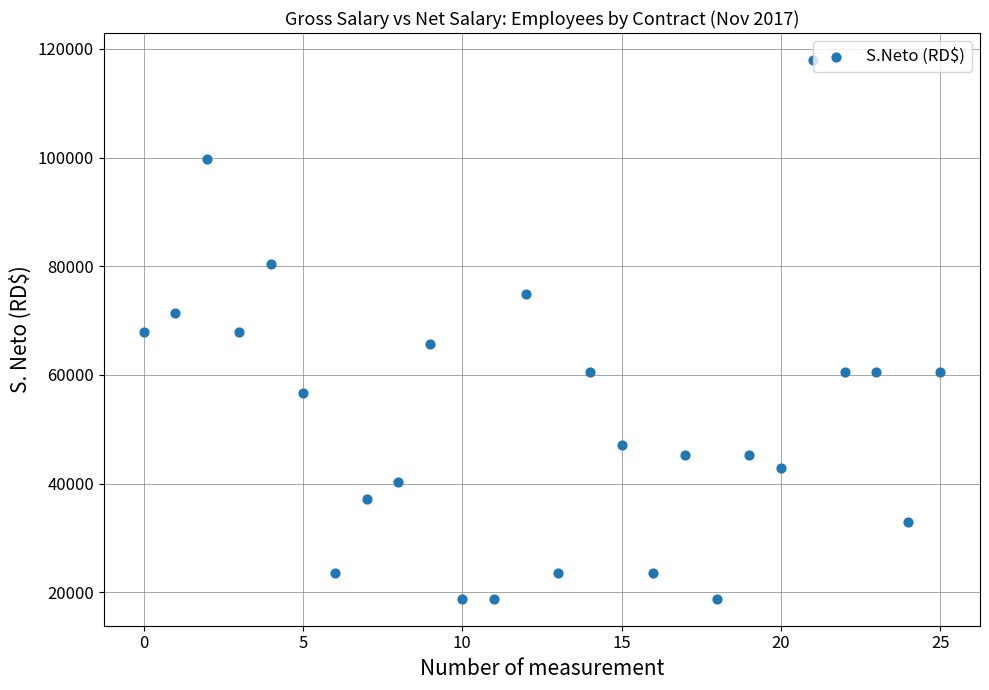

What is the range of Y values (max minus min)?

99174.1